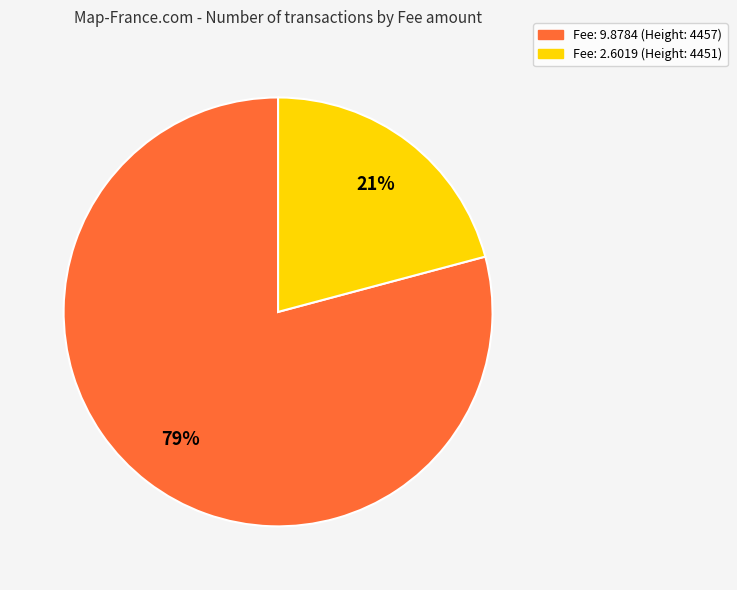

To the nearest percent, what is the combined percentage of Fee: 9.8784 (Height: 4457) and Fee: 2.6019 (Height: 4451)?

100%